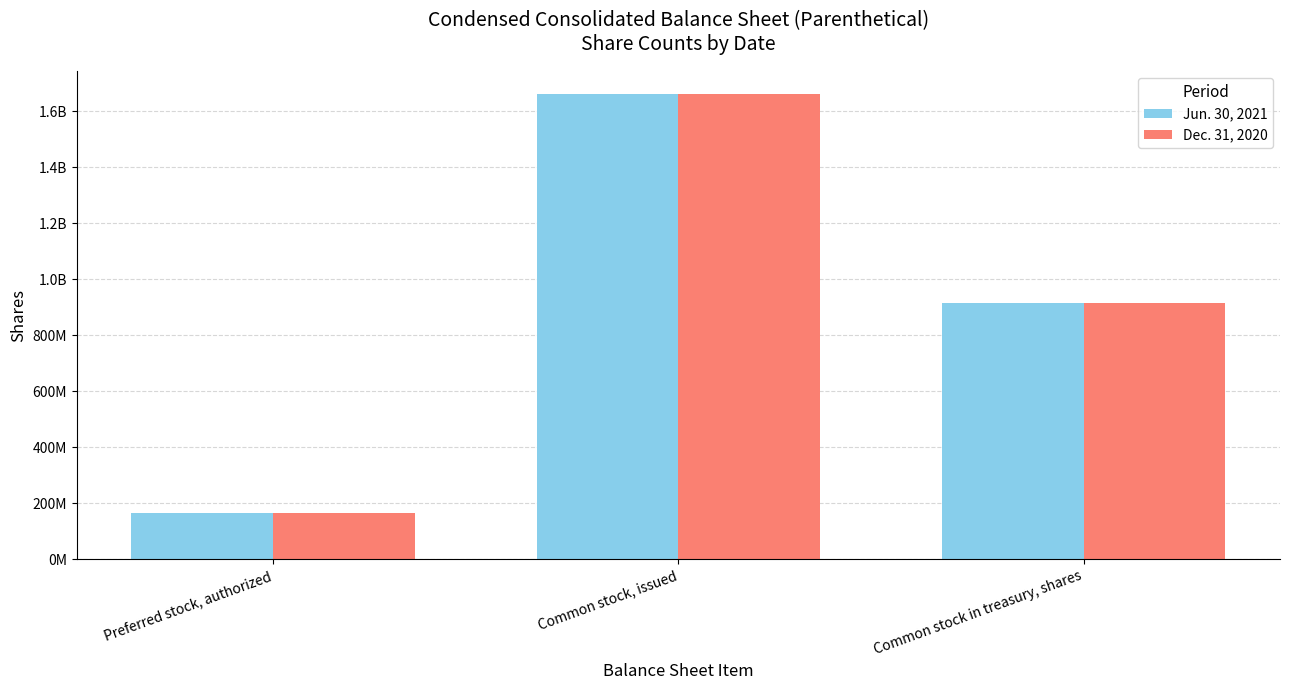

Does the chart contain any negative values?

No